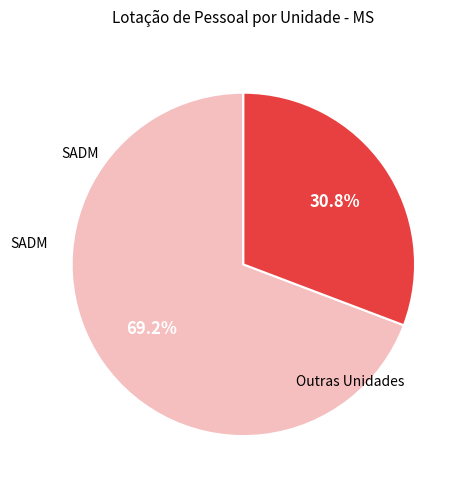

Is there a majority slice in this chart?

Yes